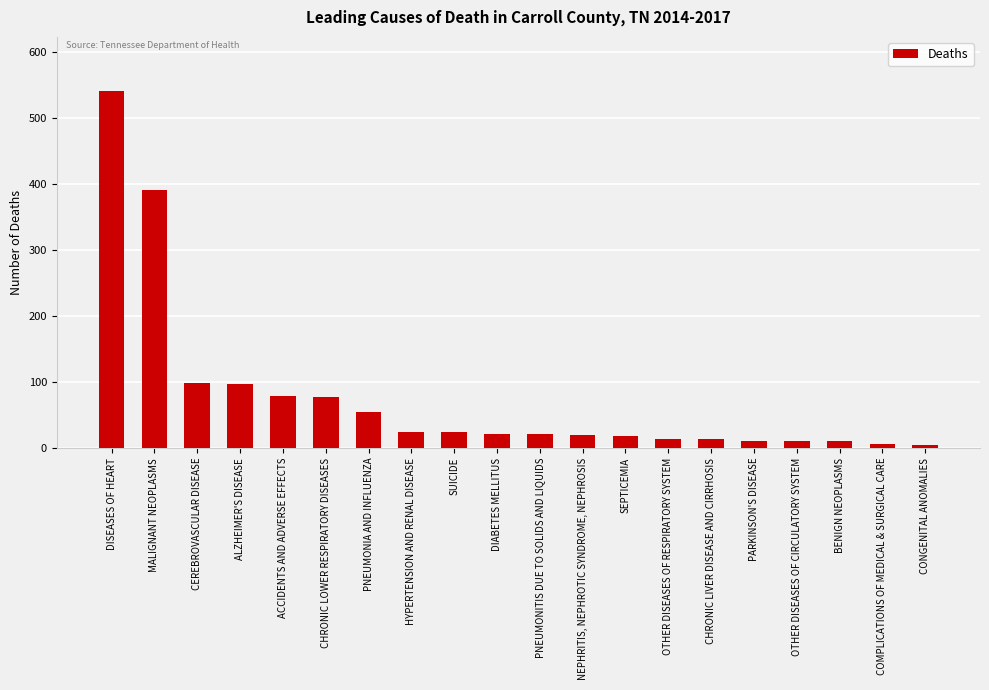

How many distinct data groups are displayed?

1